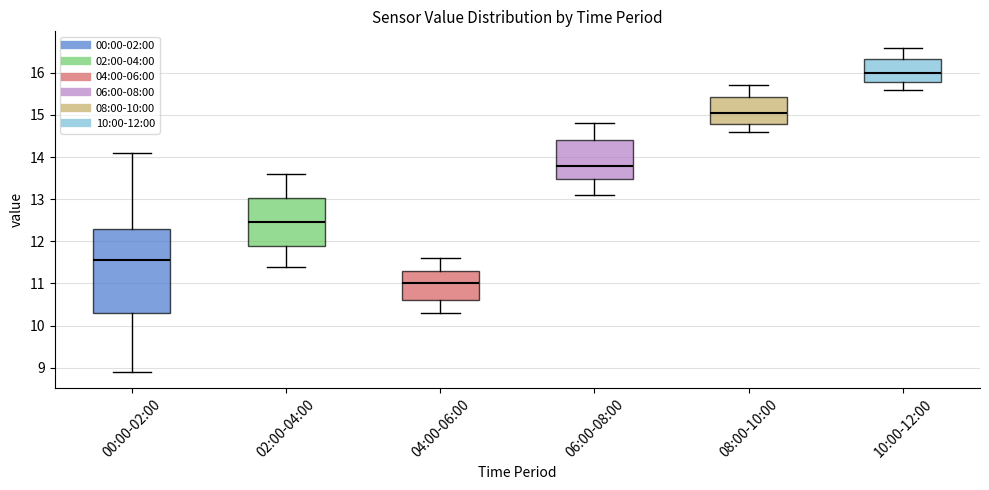

Where is the lower edge of the box for 00:00-02:00 on the y-axis? The values are not printed on the chart, so give them approximately, as read against the axis.

10.3